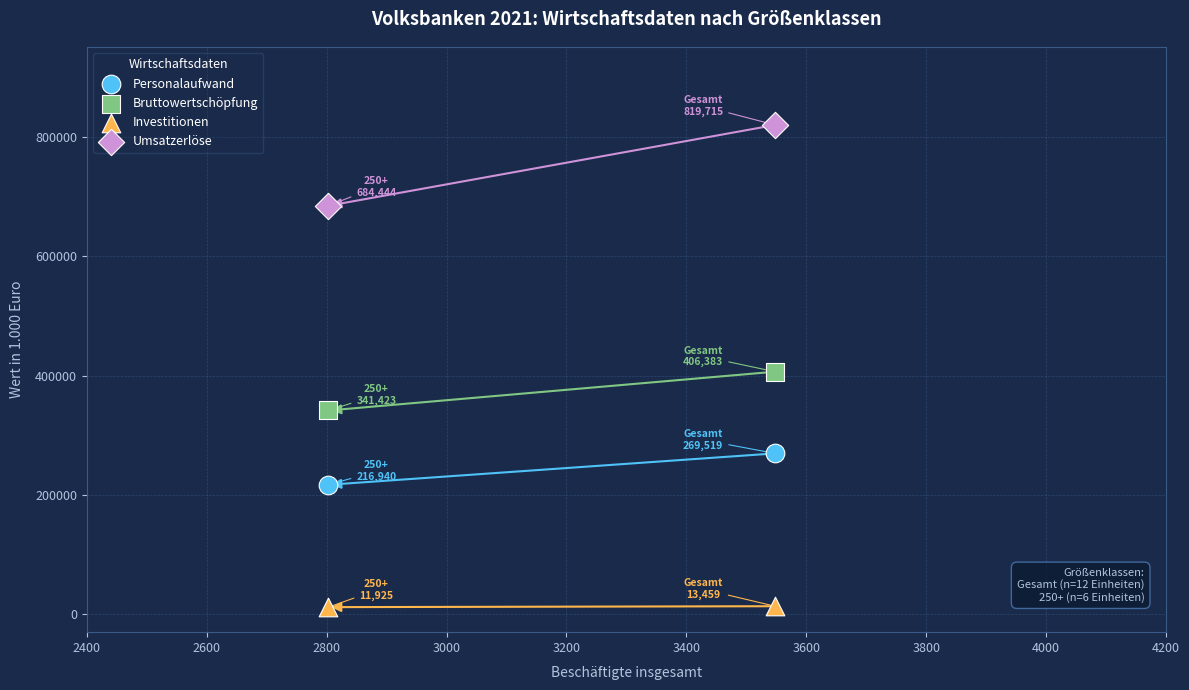

What are all the series names shown in the legend?

Personalaufwand, Bruttowertschöpfung, Investitionen, Umsatzerlöse